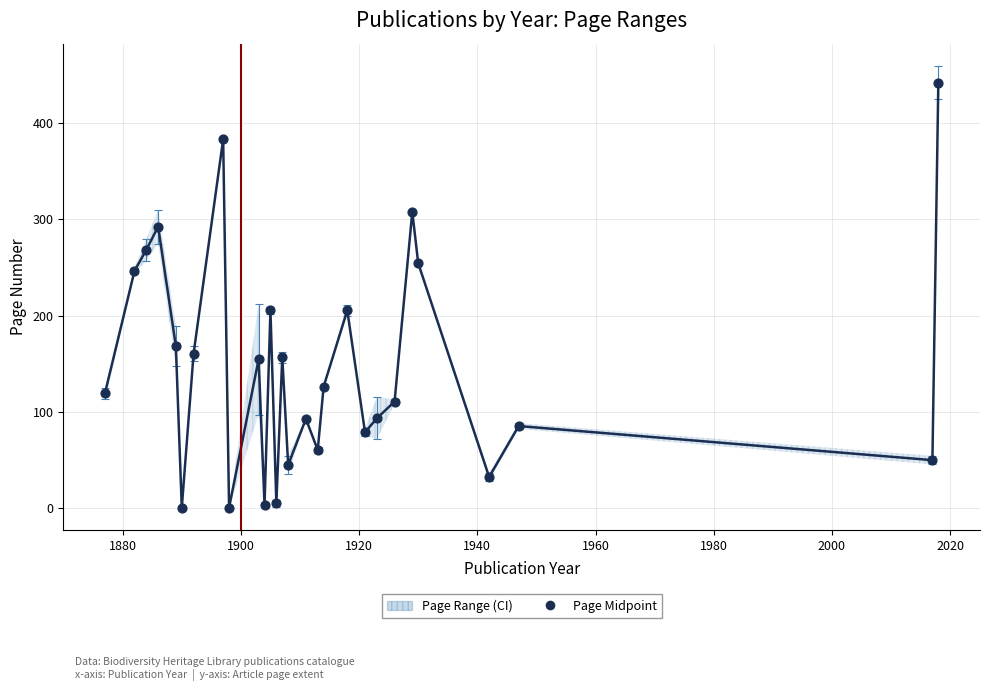

What is the range of Y values (max minus min)?

442.5